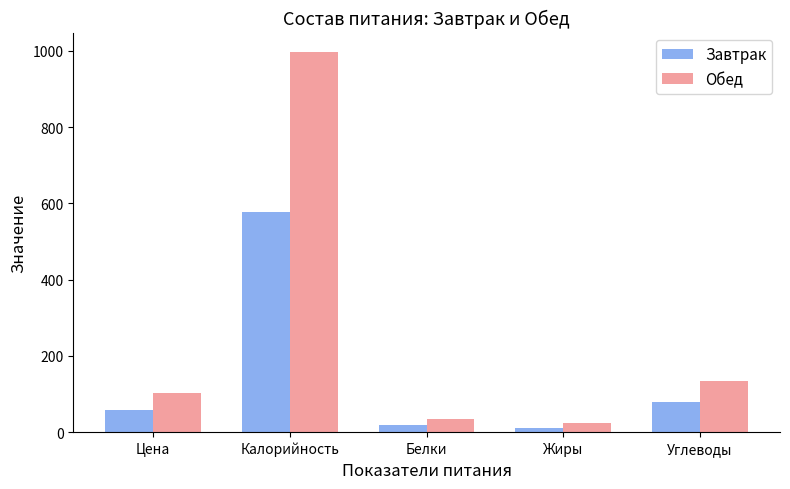

What is the sum of all Завтрак values?

745.8